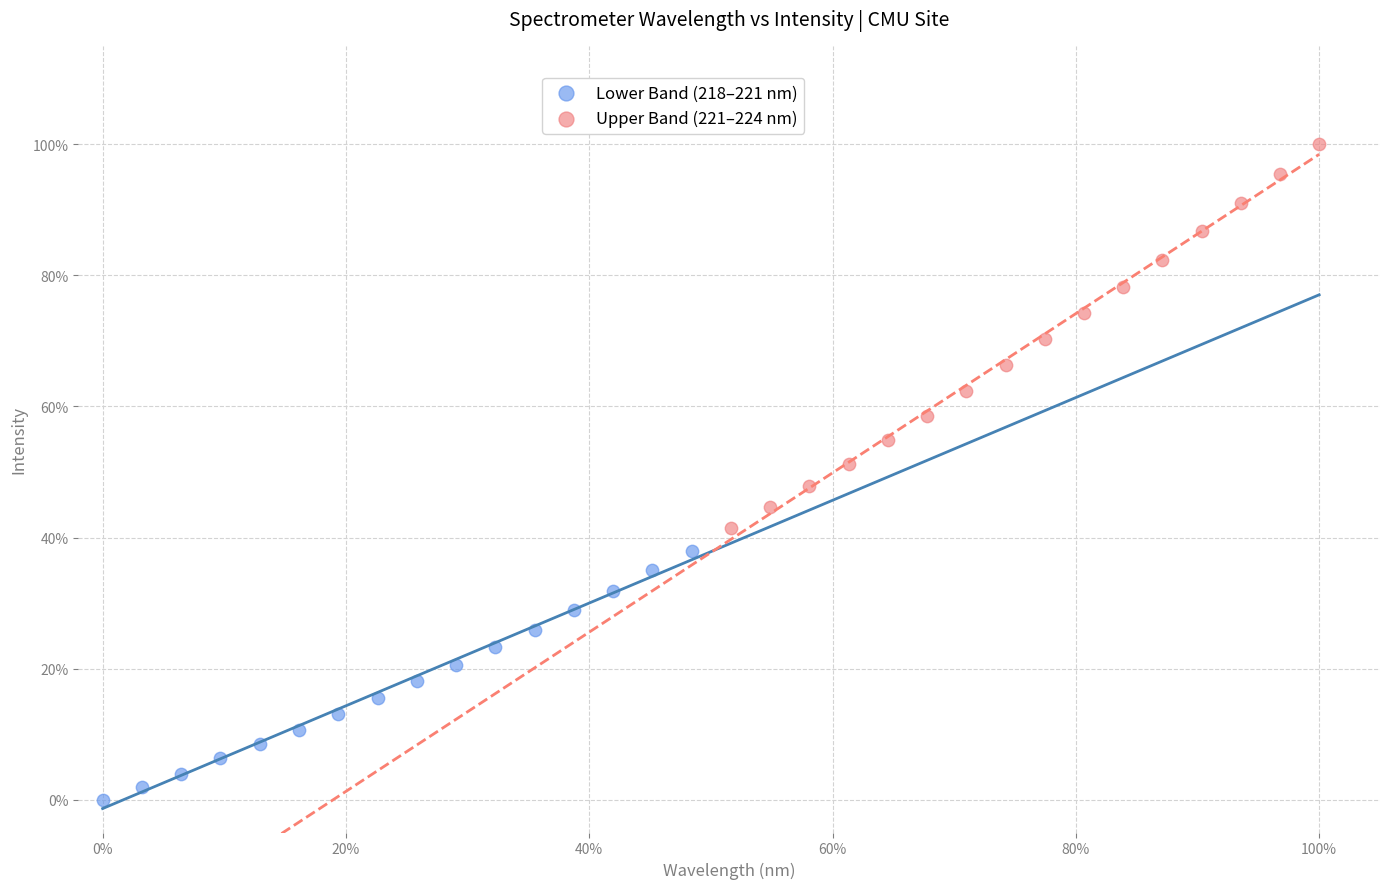

Which series has the widest spread of Y values?

Upper Band (221–224 nm)